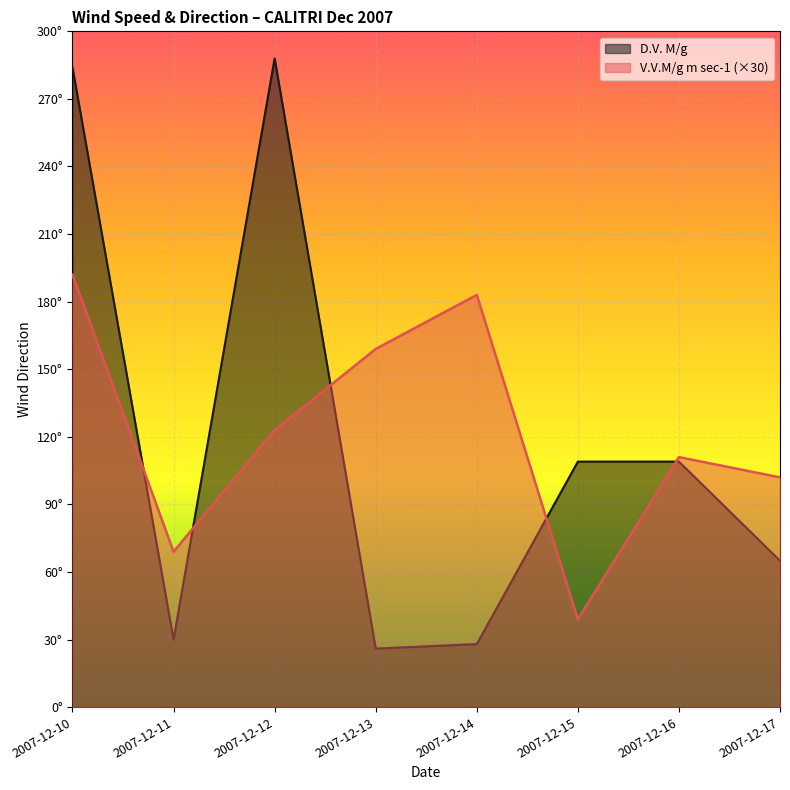

Which series has the largest total across all categories?

V.V.M/g m sec-1